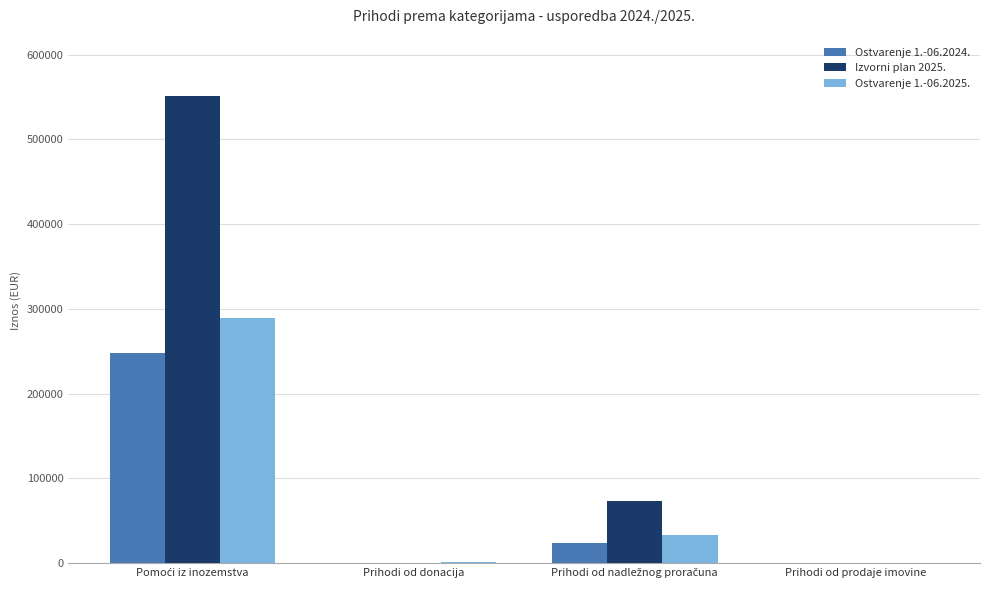

How many Izvorni plan 2025. values are between 0 and 551641?

4